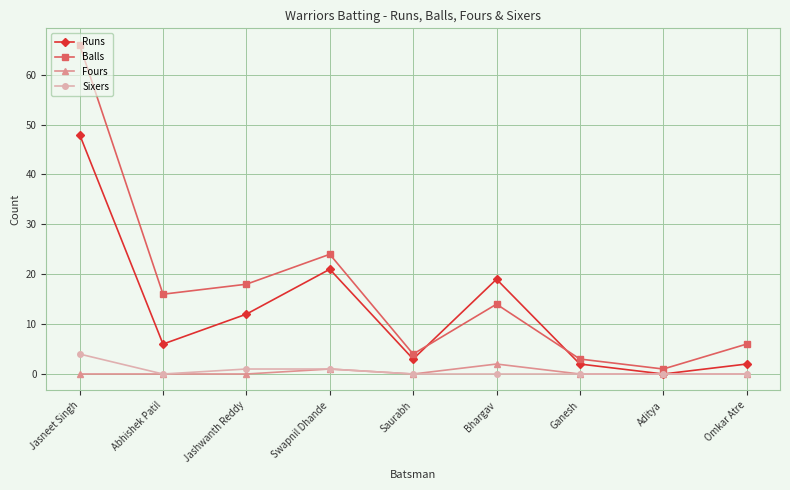

What is the total value across all series at Jashwanth Reddy?

31